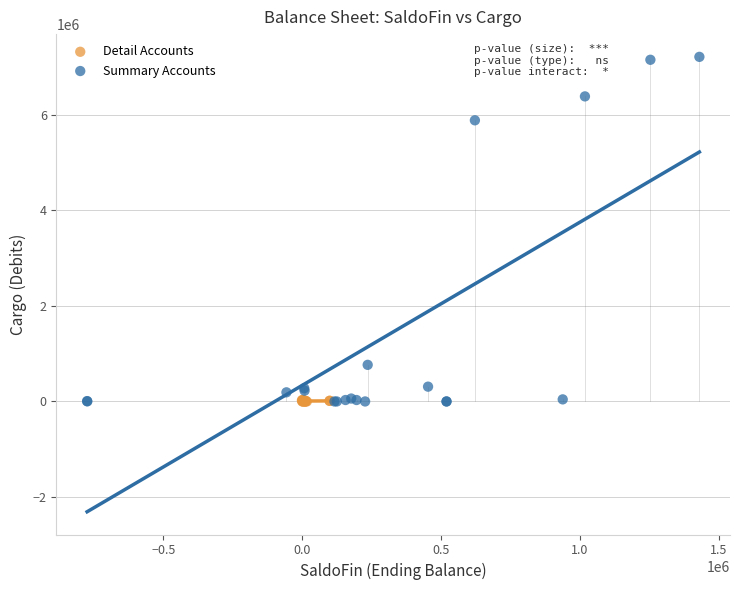

What are all the series names shown in the legend?

Detail Accounts, Summary Accounts